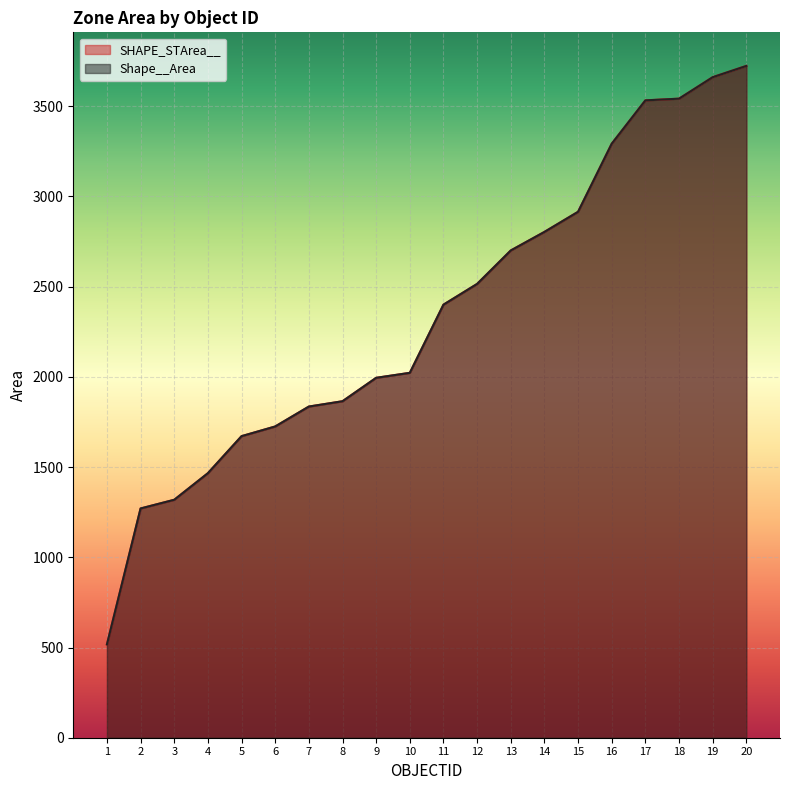

List the series in order of their peak value, lowest first.

SHAPE_STArea__, Shape__Area